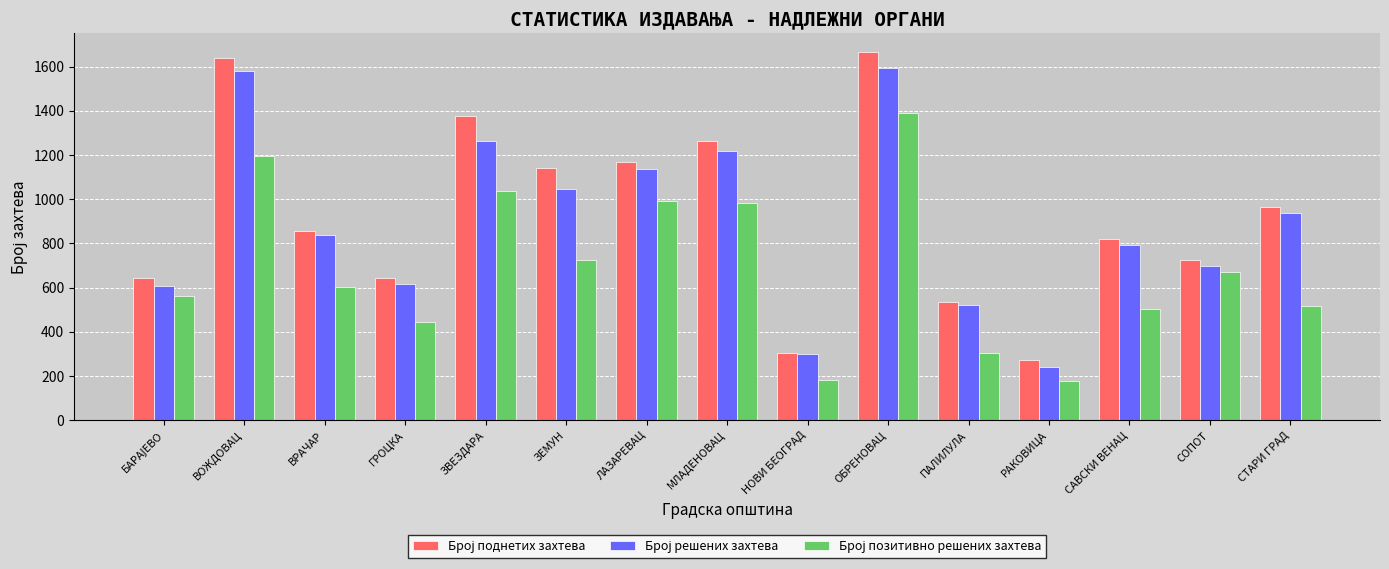

At which category is the sum across all series the highest?

ОБРЕНОВАЦ